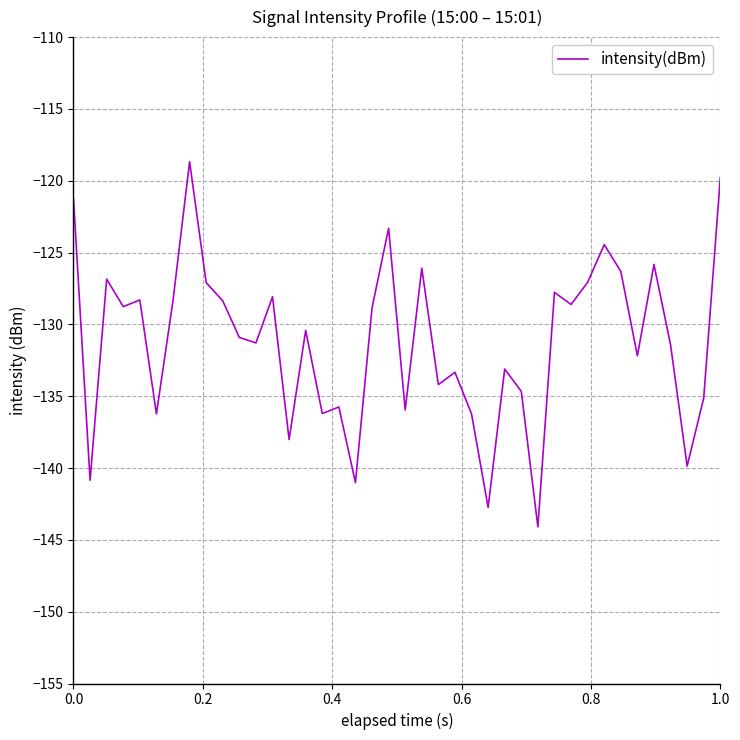

What is the difference between the maximum and minimum values?

25.4